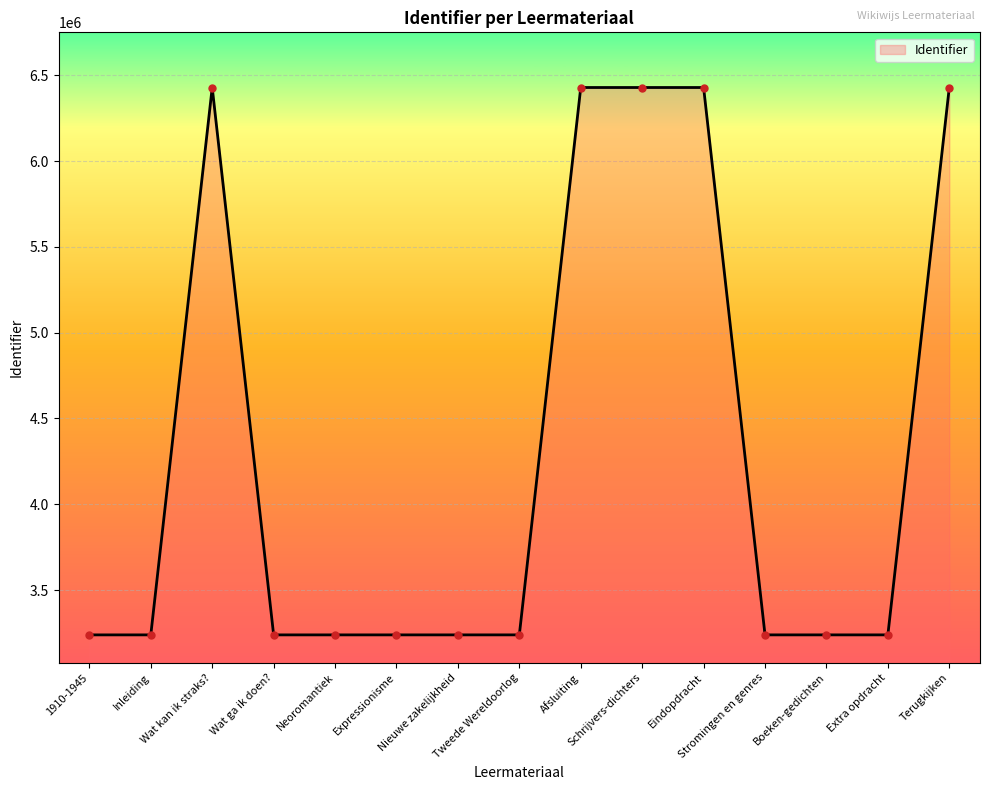

What is the maximum value shown in the chart?

6428241